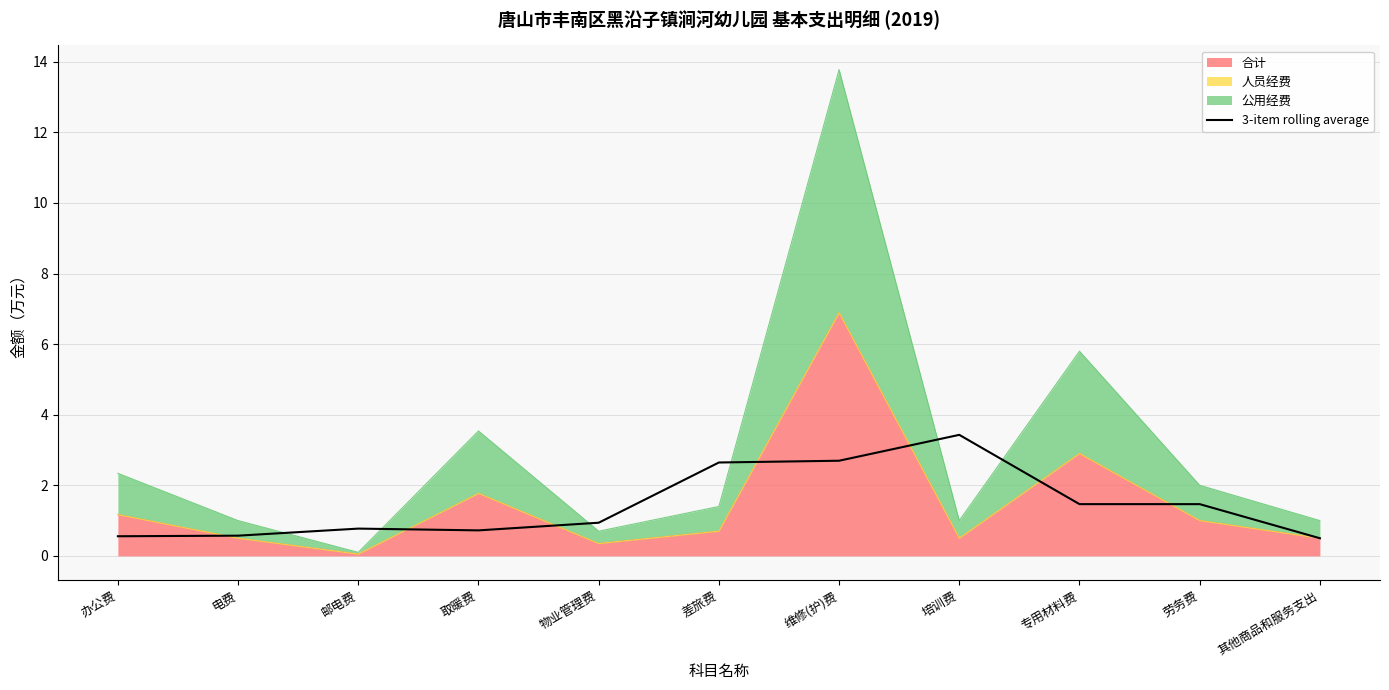

At which label is the value closest to 1?

物业管理费